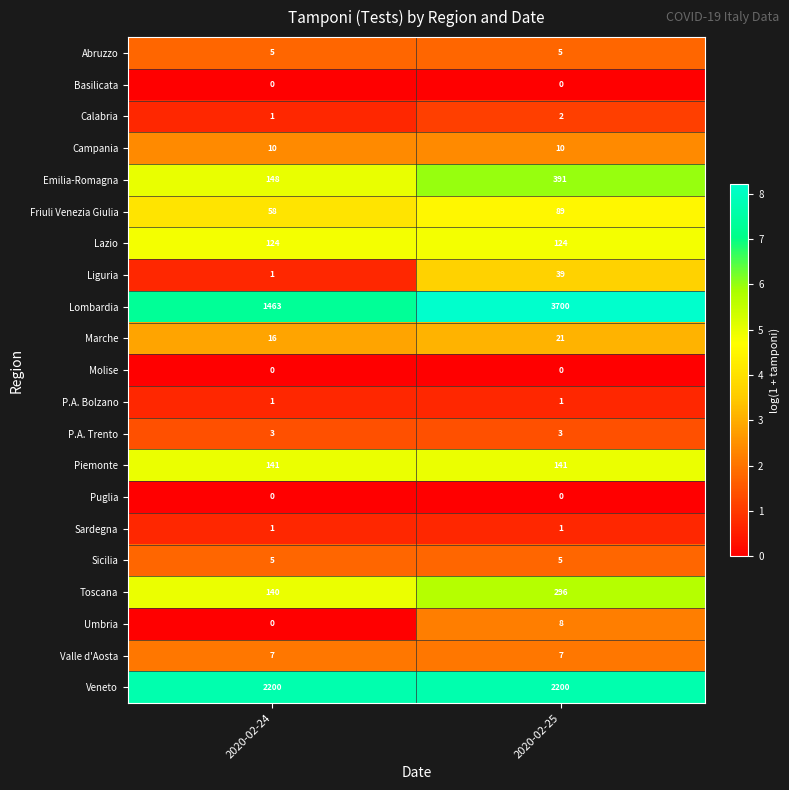

Between 2020-02-24 and 2020-02-25, which series saw the biggest shift?

Lombardia